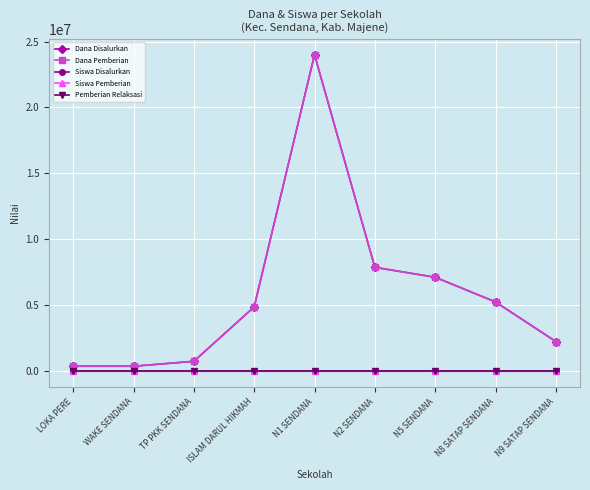

Read the Dana Pemberian value at N9 SATAP SENDANA, to the nearest 100.

2250000